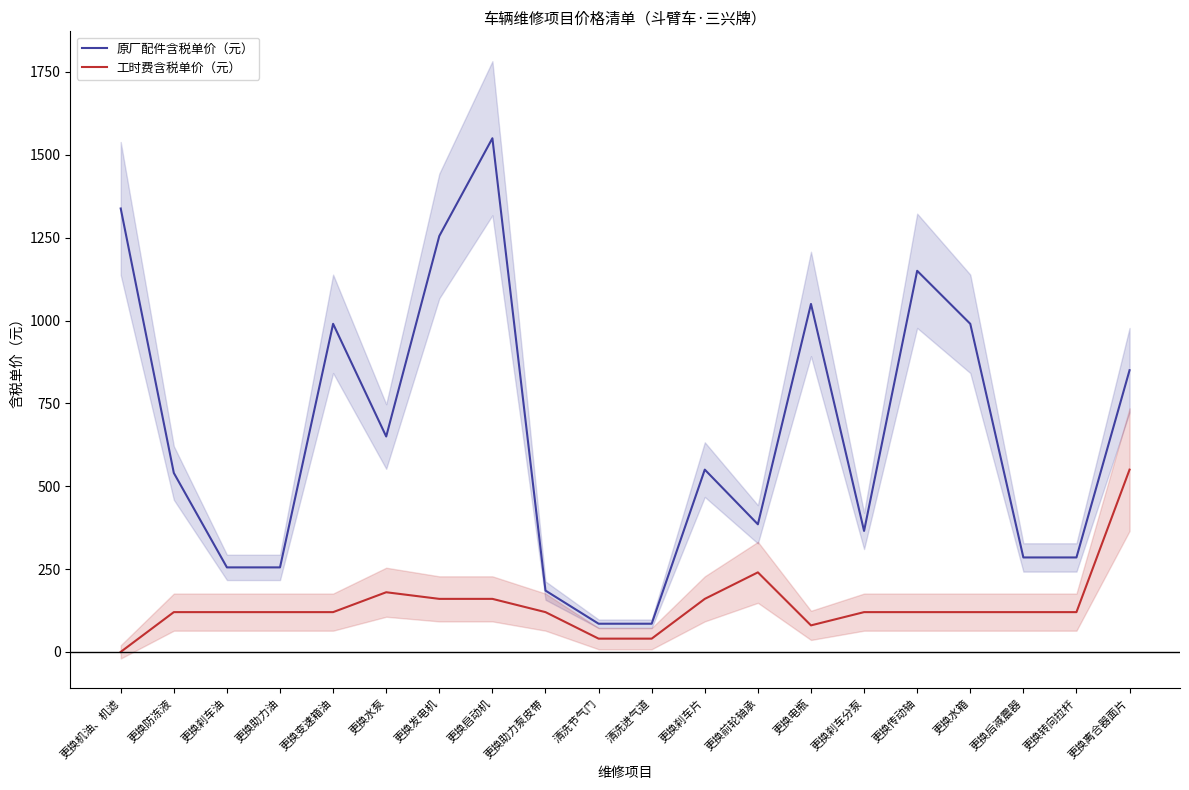

What is the spread (max minus min) of values at 更换机油、机滤?

1338